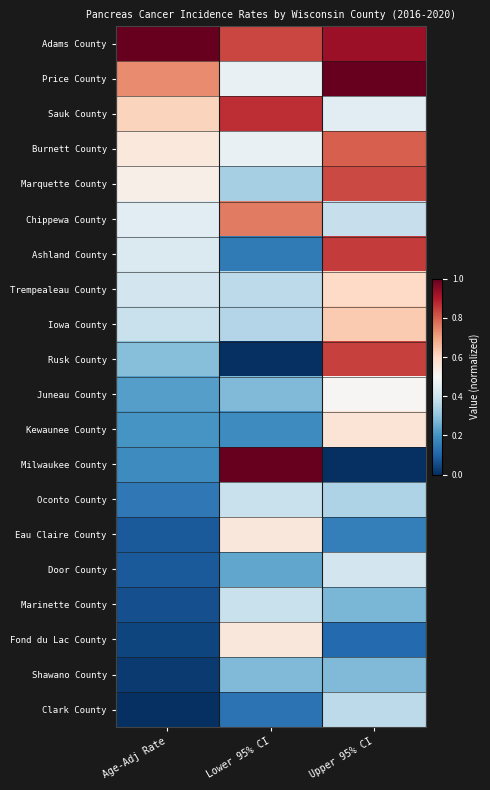

What is the greatest value displayed?

1.0